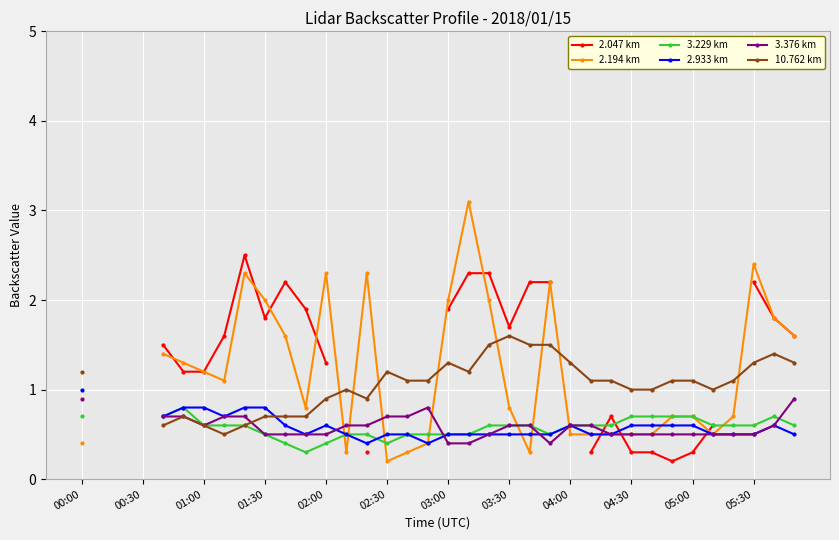

Where does the 10.762 km series first go above 1?

00:00